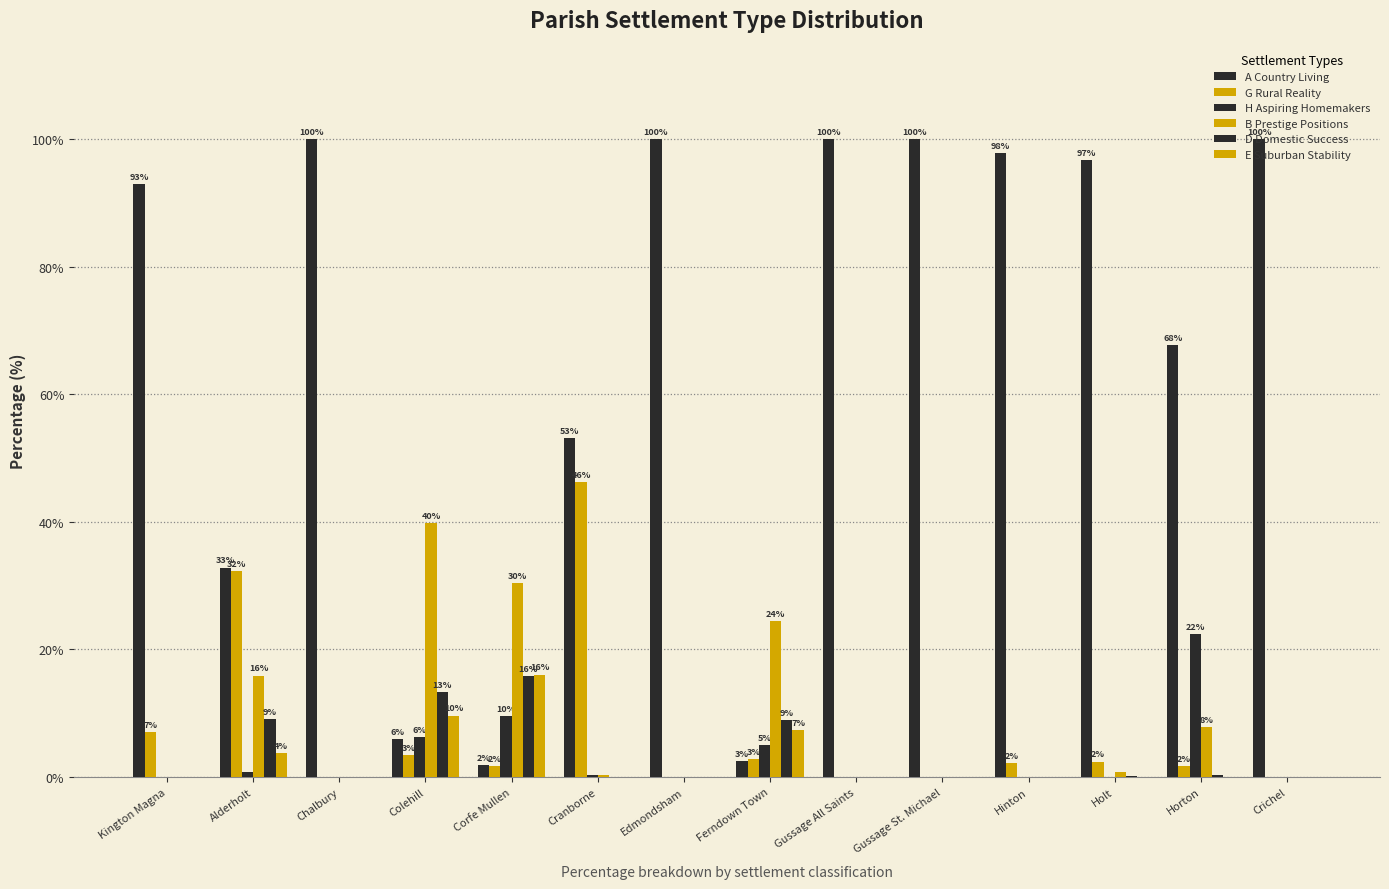

Are the bars grouped side by side (vs. stacked)?

Yes